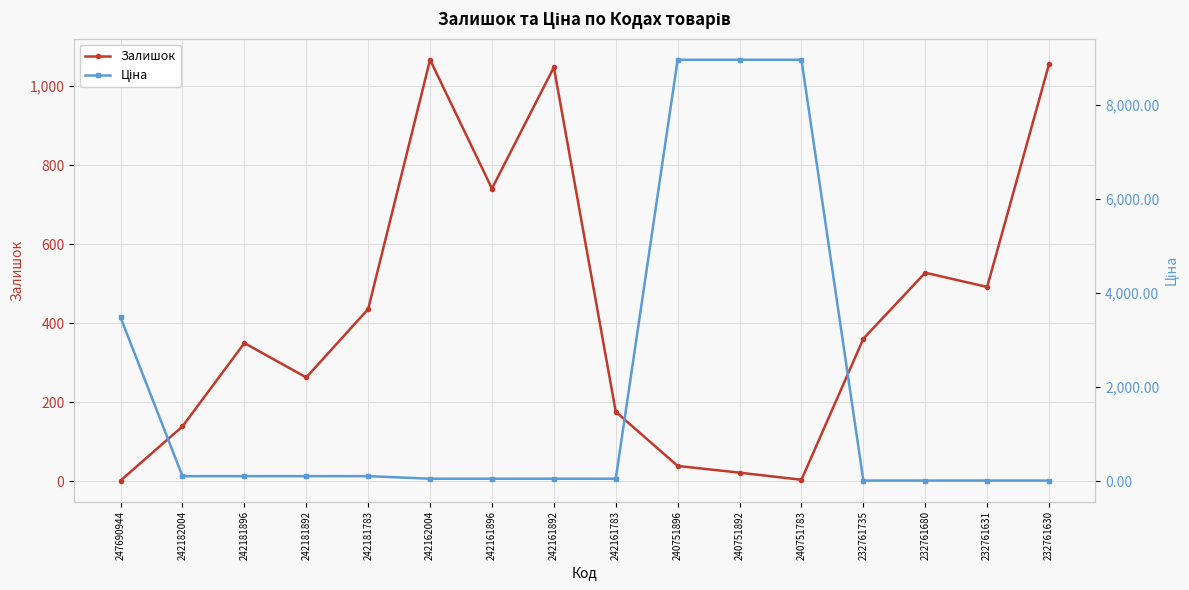

How many intersections are there between Ціна and Залишок?

3